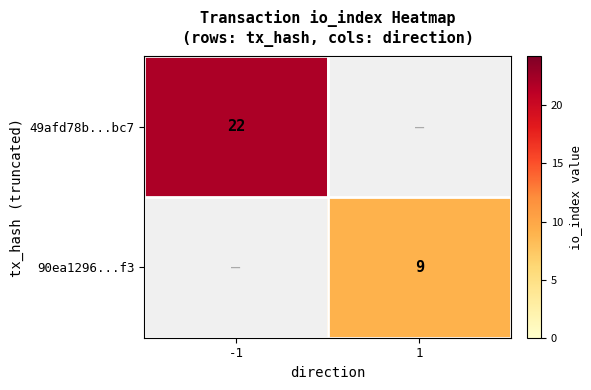

What is the minimum value shown in the chart?

9.0